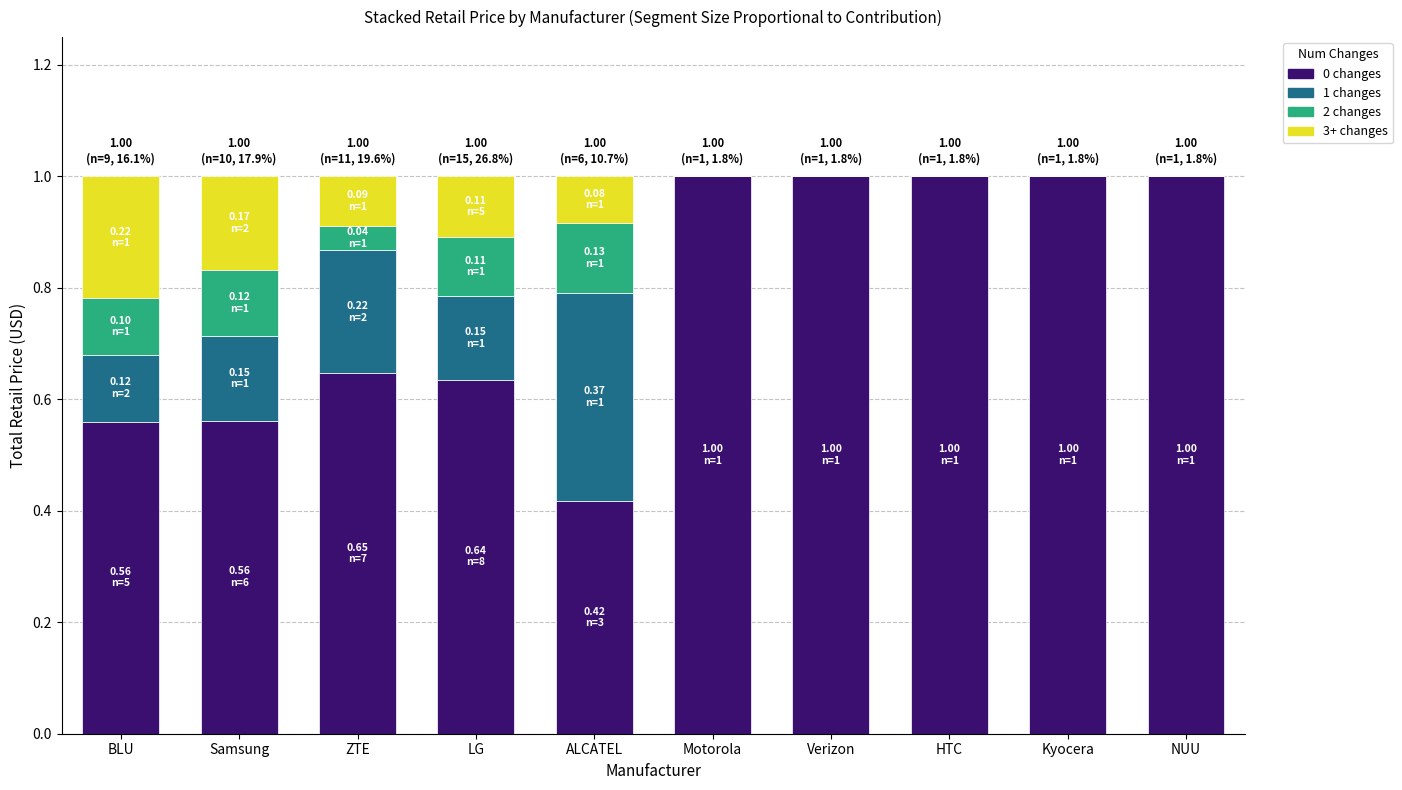

How many data points does each series have?

10